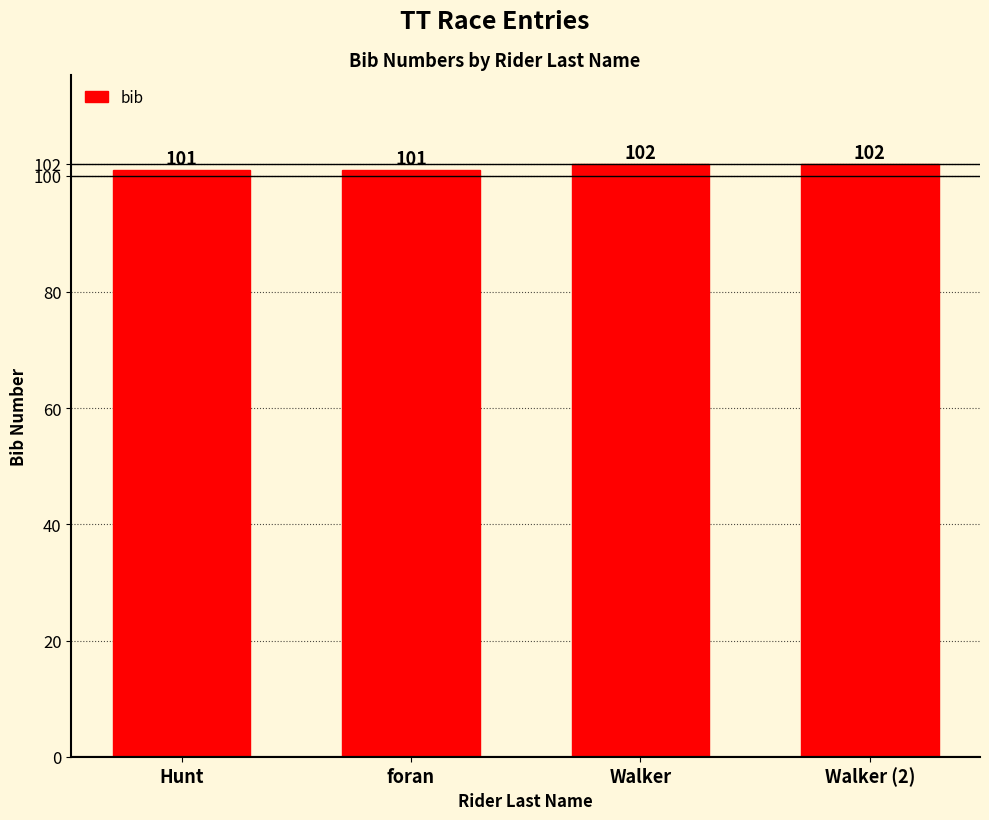

Between Walker (2) and foran, which is larger?

Walker (2)